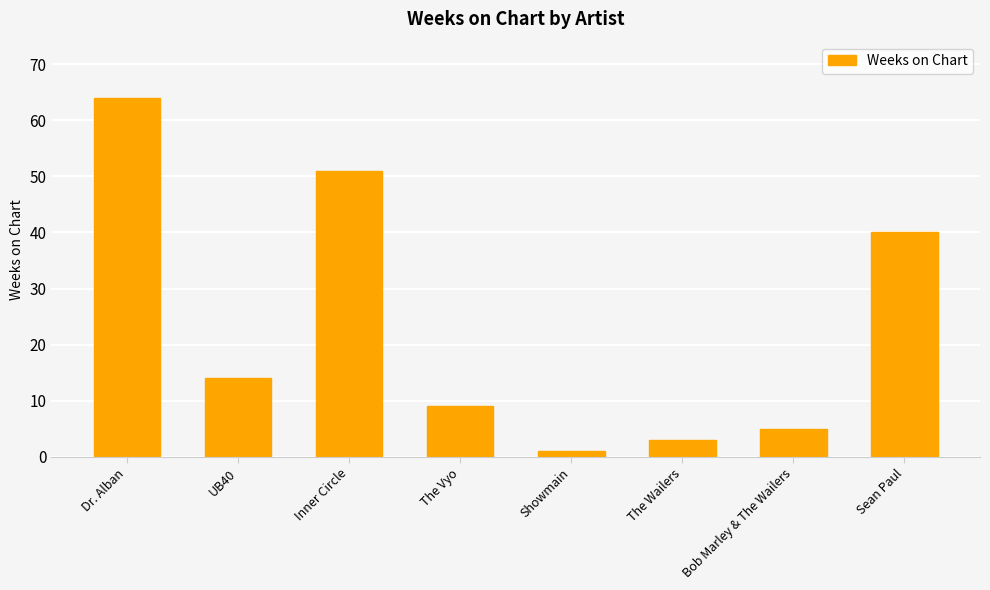

Count the number of data series in this chart.

1